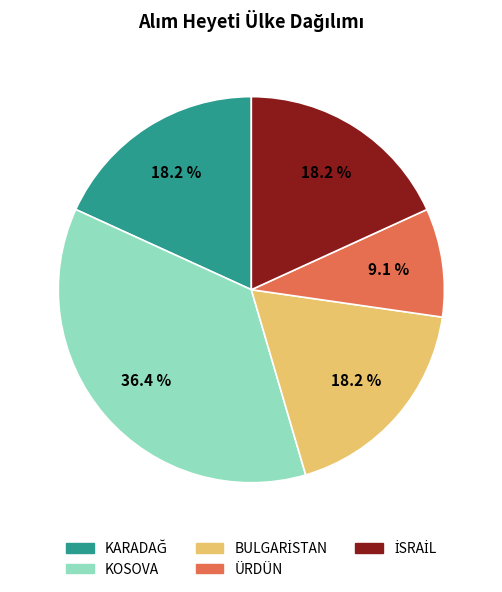

Which category has the smallest portion of the pie?

ÜRDÜN